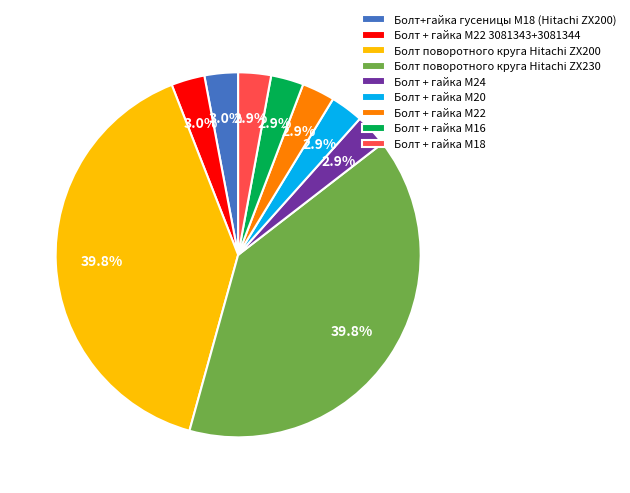

What is the ratio of the value at Болт + гайка M18 to the value at Болт + гайка M20?

1.0